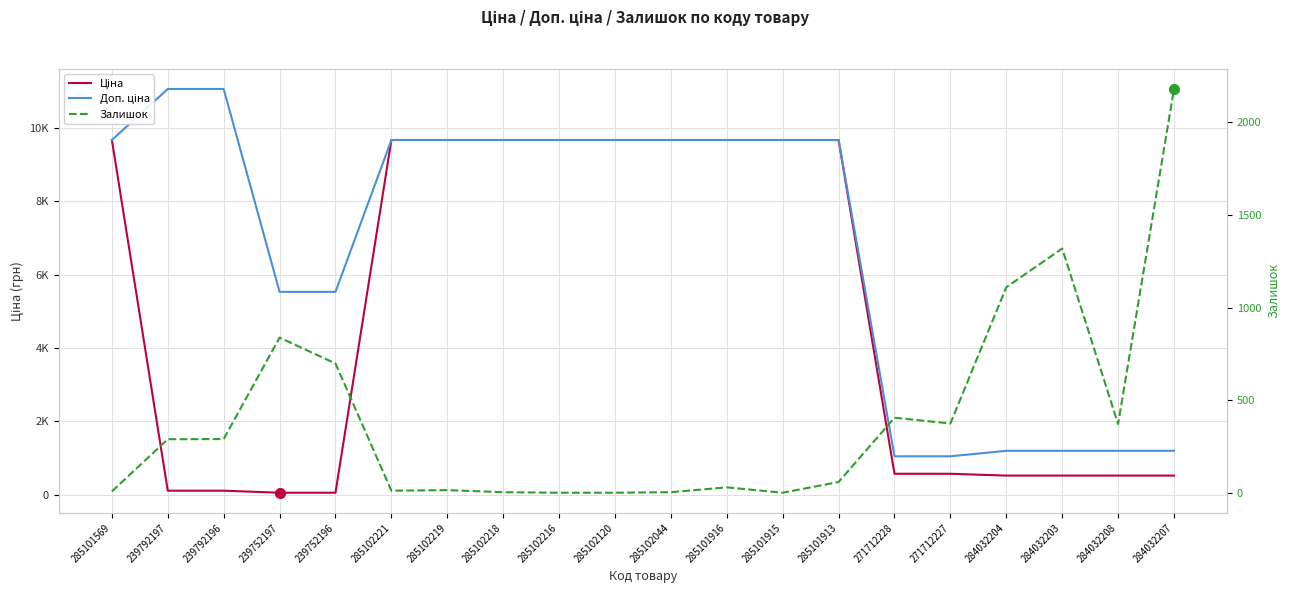

Which series has the largest range (max minus min)?

Доп. ціна